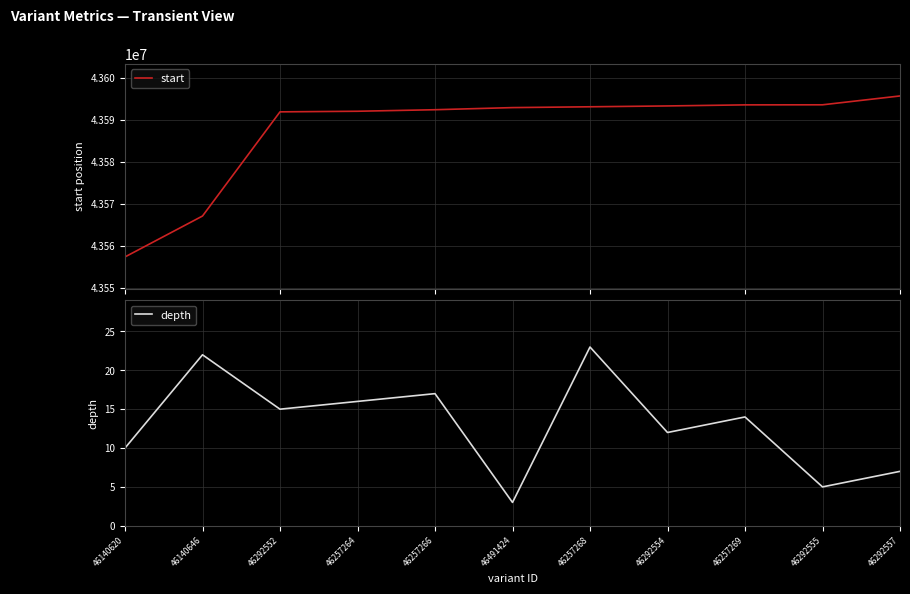

What is the lowest value of the depth series?

3